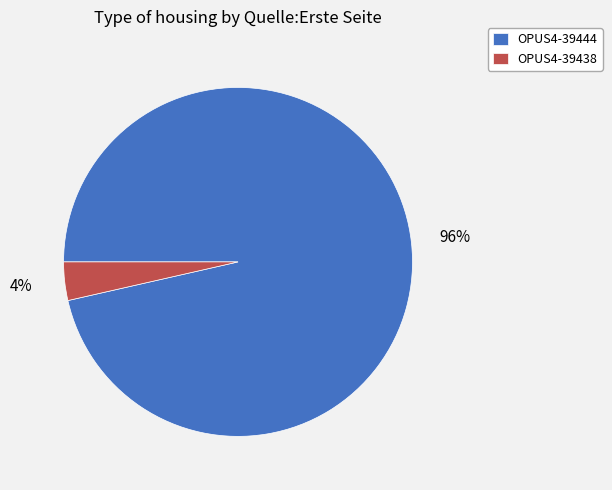

Rank the categories by value from lowest to highest.

OPUS4-39438, OPUS4-39444